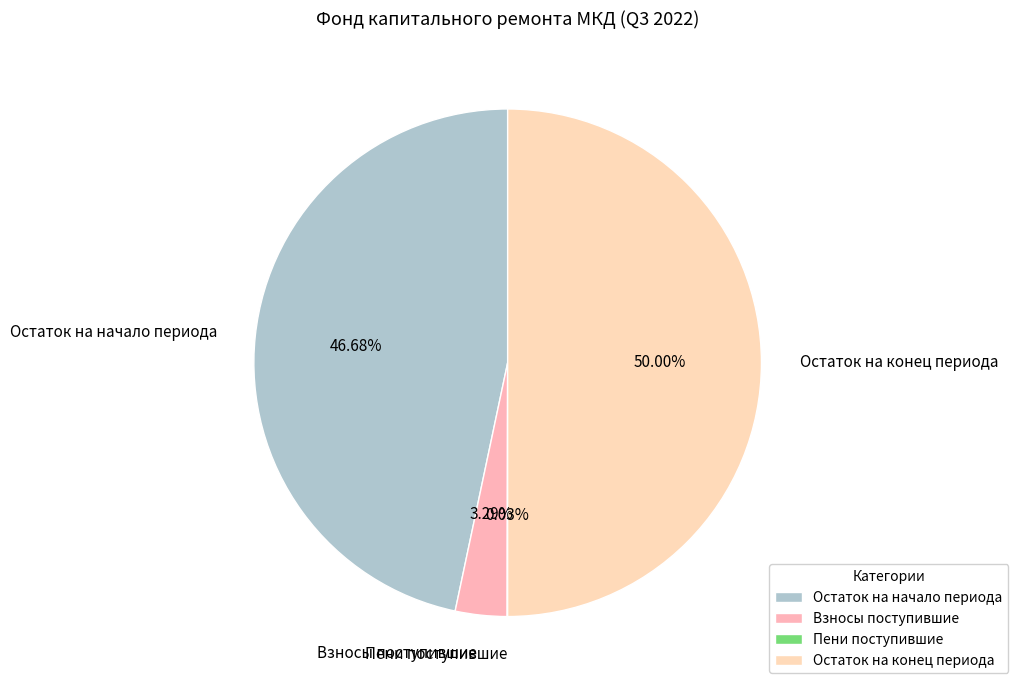

Do Остаток на начало периода and Остаток на конец периода together represent more than half of the pie?

Yes